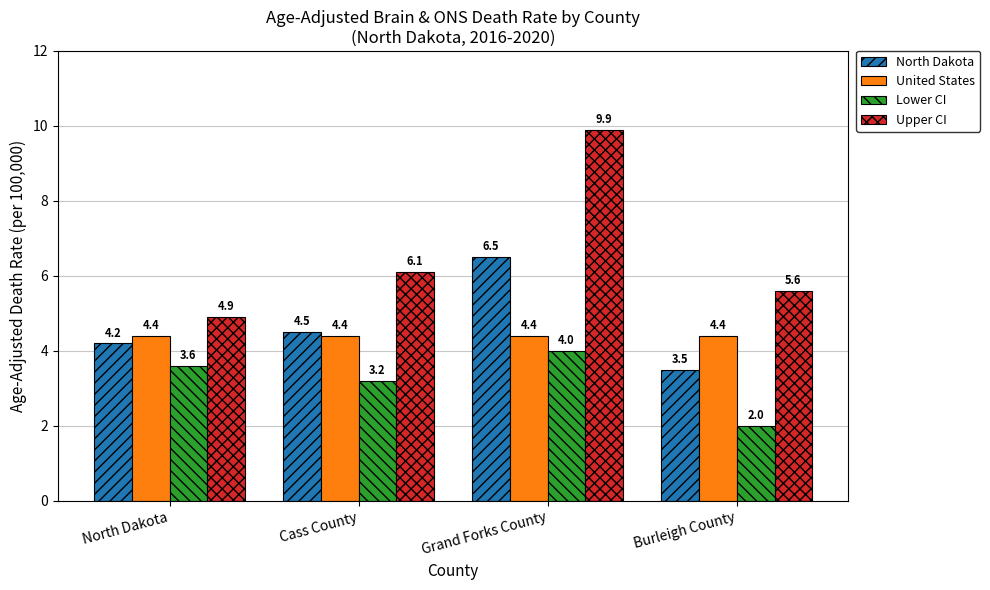

How many bars are there in each group?

4